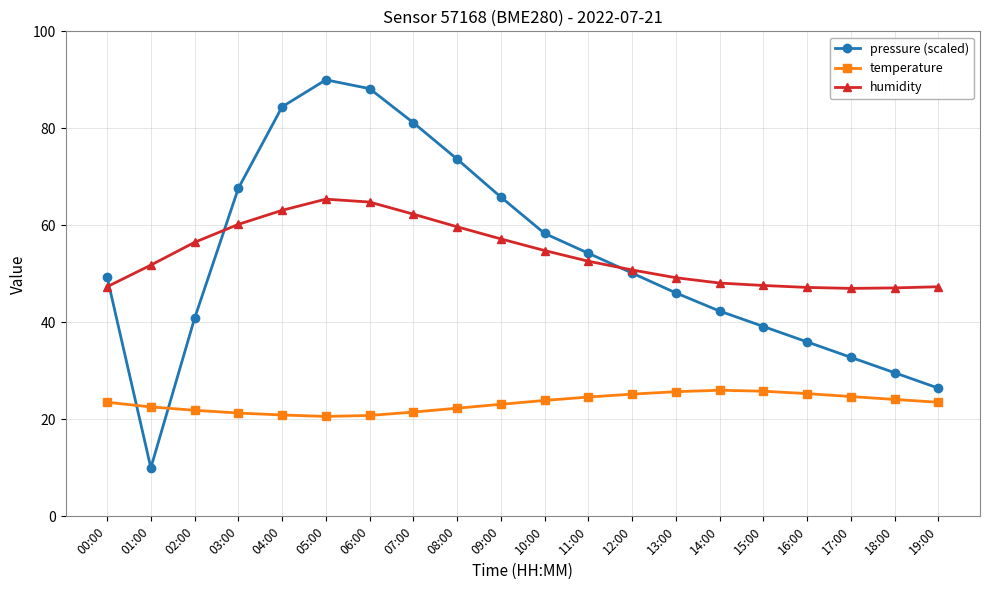

Rank the series at 03:00 from lowest to highest value.

temperature, humidity, pressure (scaled)